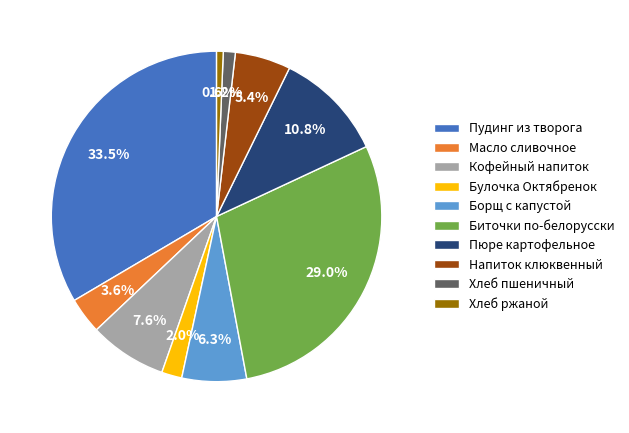

True or false: Хлеб пшеничный accounts for 1% of the total.

True